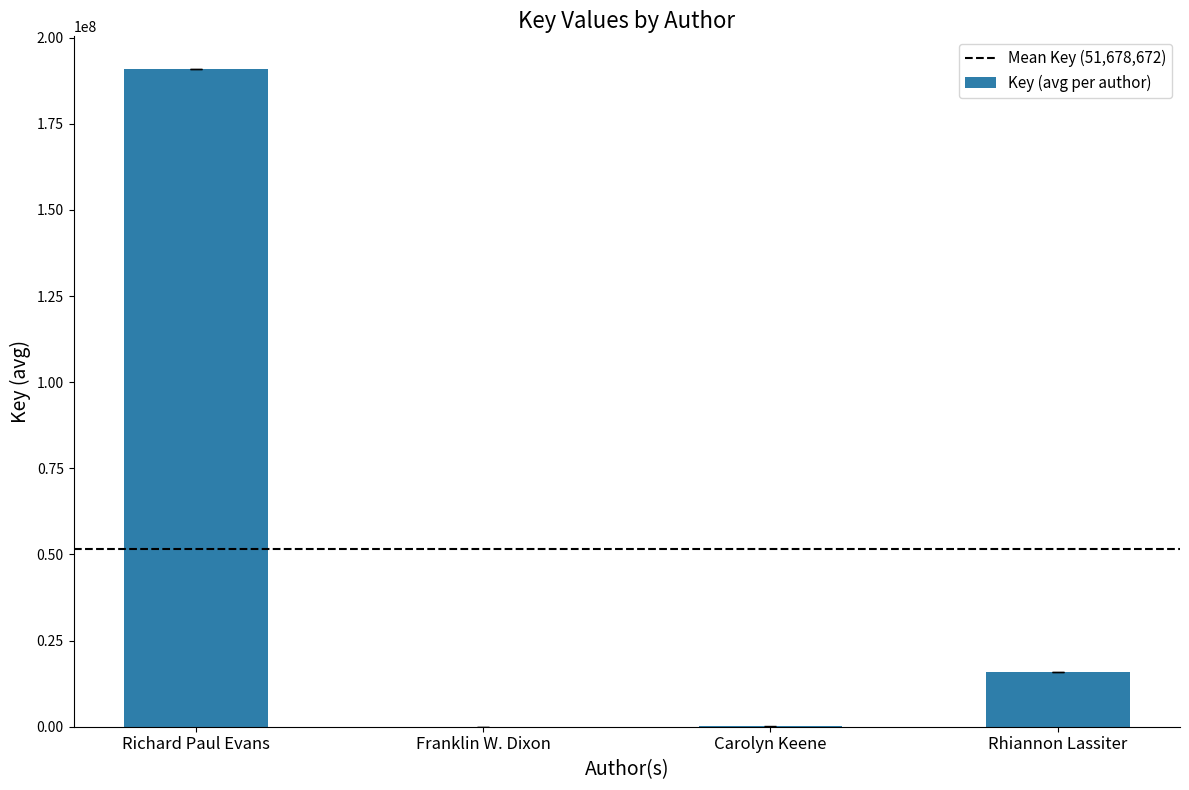

Between Richard Paul Evans and Carolyn Keene, which is larger?

Richard Paul Evans